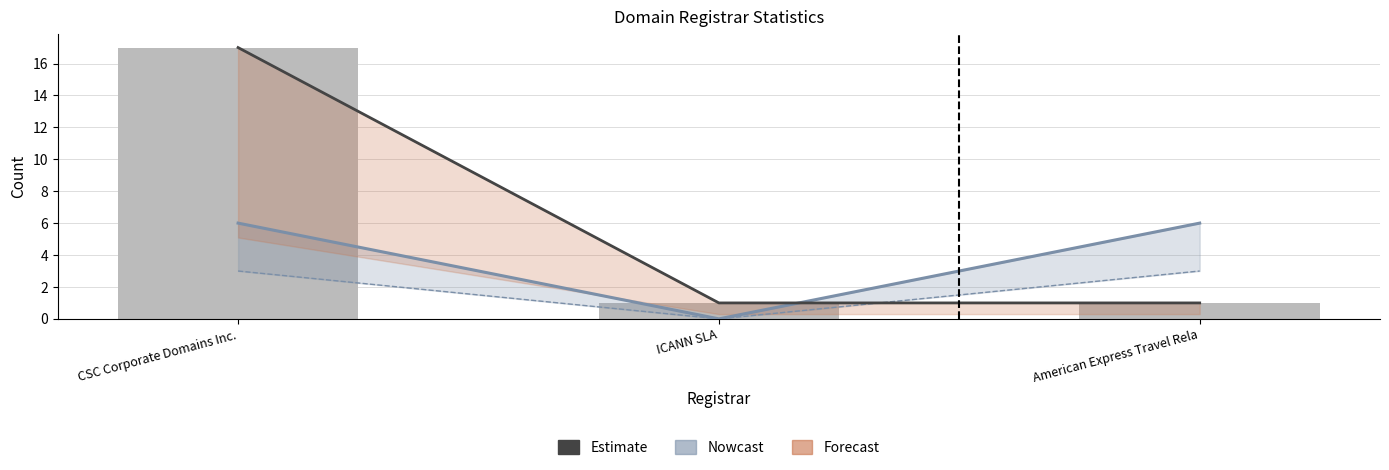

What position from the right is ICANN SLA?

2